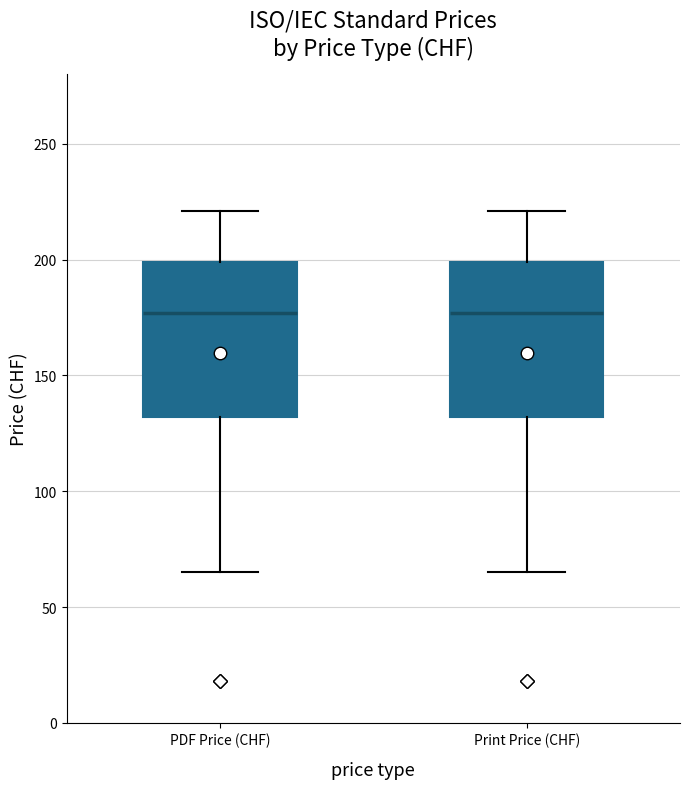

Reading left to right, read every box against the y-axis: the position of its median line, the range the box covers, and the ends of its whiskers. The values are not printed on the chart, so give them approximately, as read against the axis.

PDF Price (CHF): median 175, box 130 to 200, whiskers 65 to 220
Print Price (CHF): median 175, box 130 to 200, whiskers 65 to 220